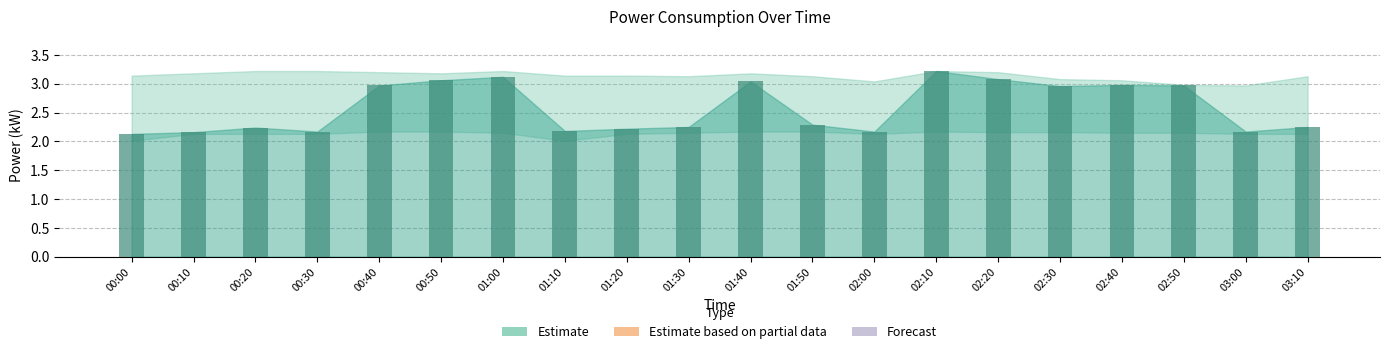

What position from the left is 02:50?

18